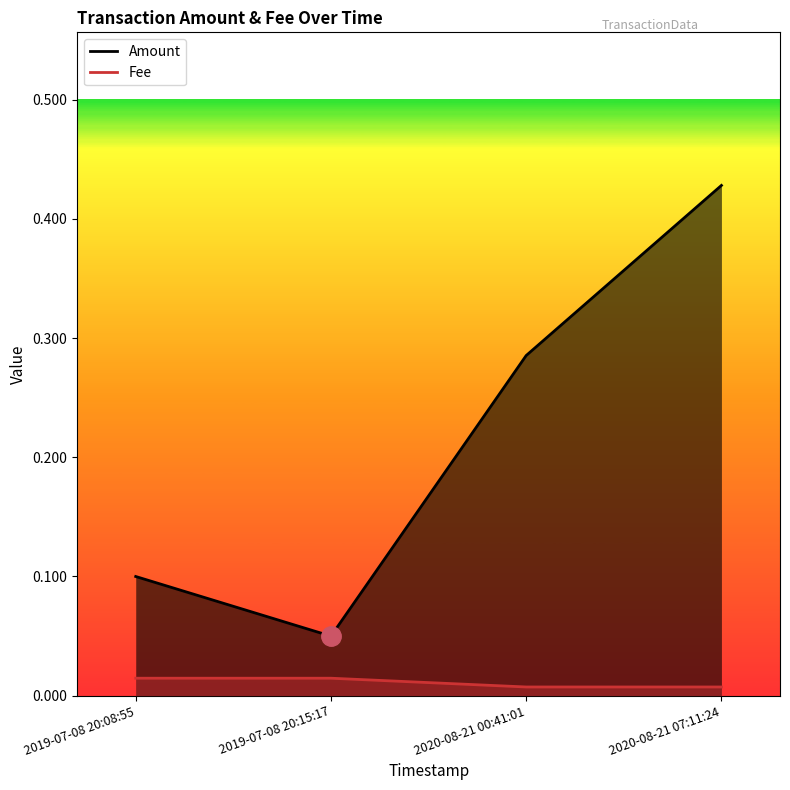

Rank the categories by Amount value from highest to lowest.

2020-08-21 07:11:24, 2020-08-21 00:41:01, 2019-07-08 20:08:55, 2019-07-08 20:15:17